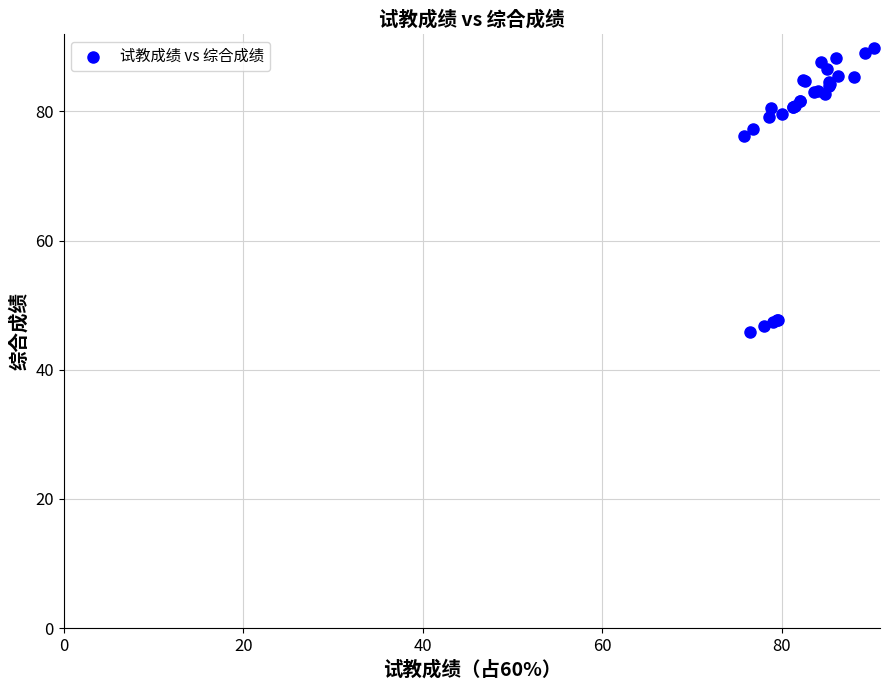

What Y value in the scatter plot is closest to 67?

76.3